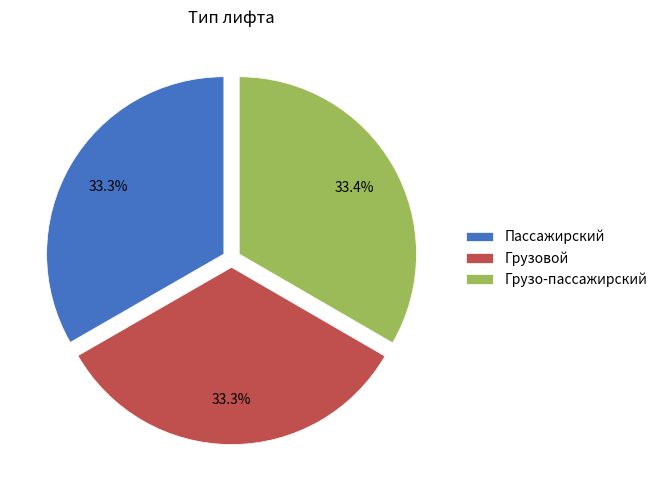

Combined, do Грузовой and Пассажирский account for over 50%?

Yes